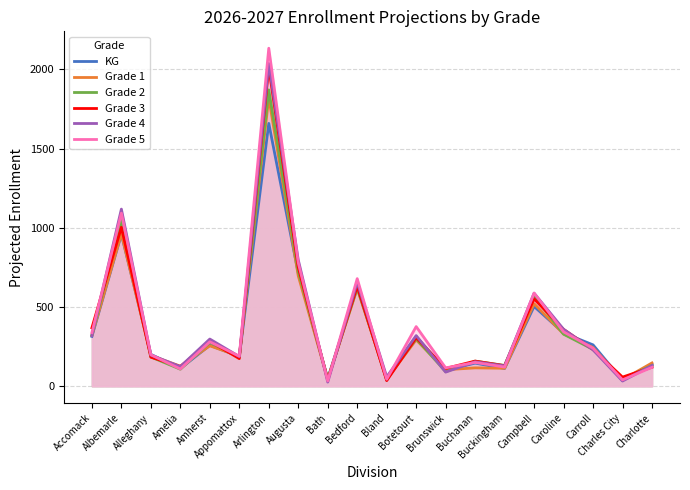

What position from the right is Amherst?

16